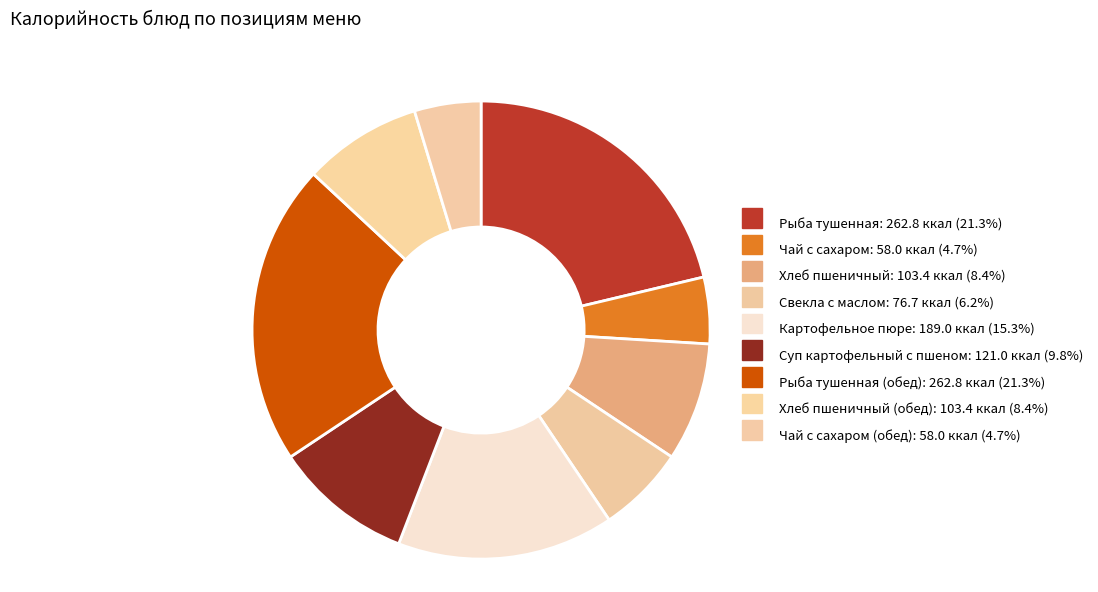

Count the number of slices in the pie.

9